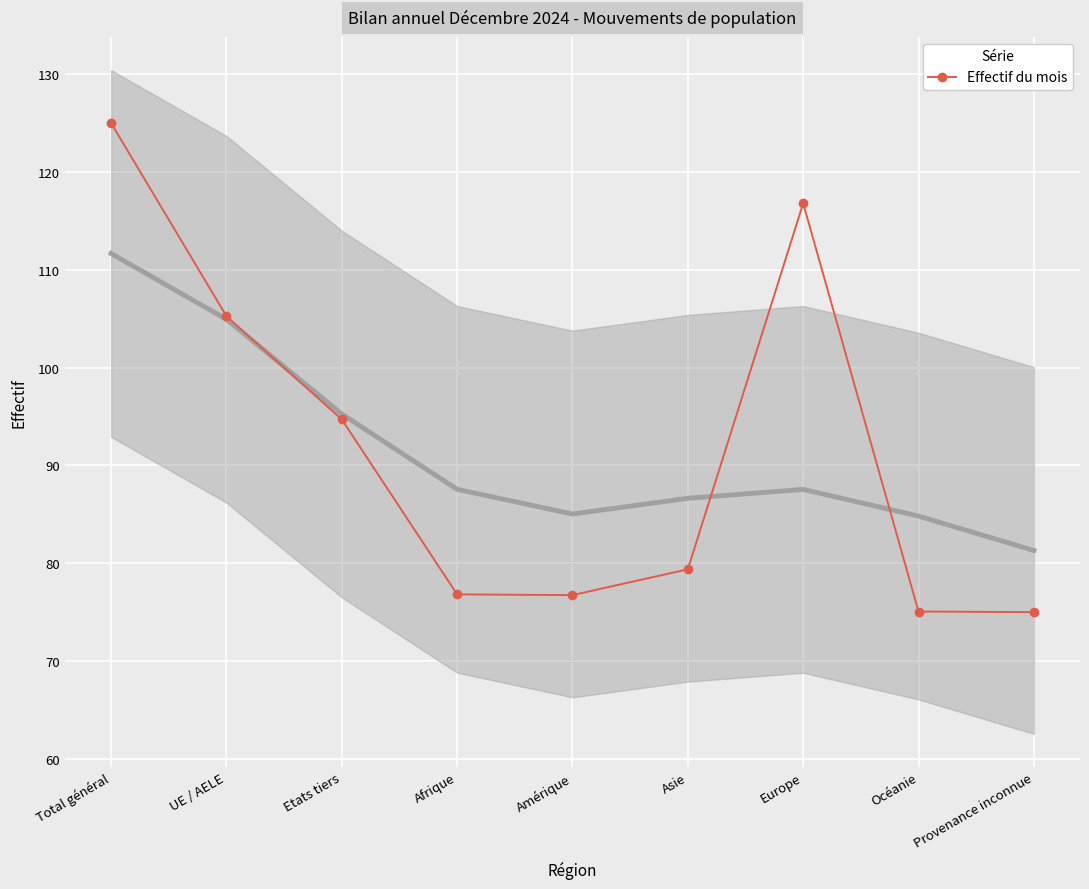

What is the value of the 3rd point from the left?

94.7